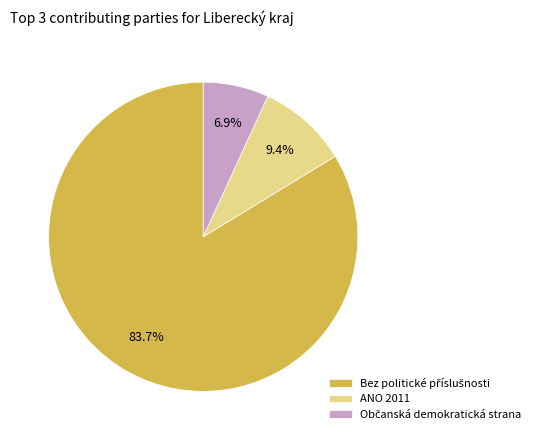

Is there a majority slice in this chart?

Yes